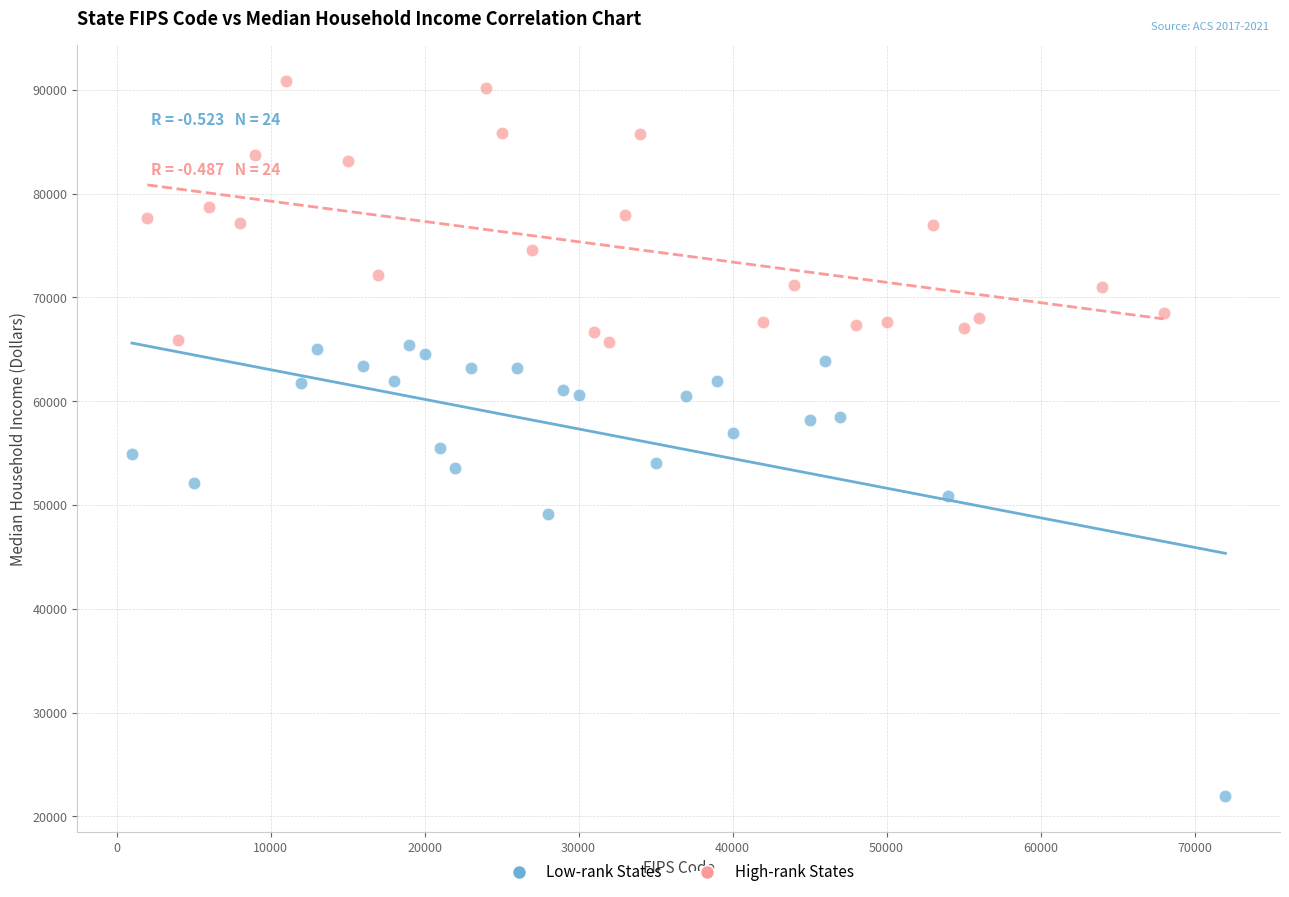

Which series contains the highest Y value?

High-rank States